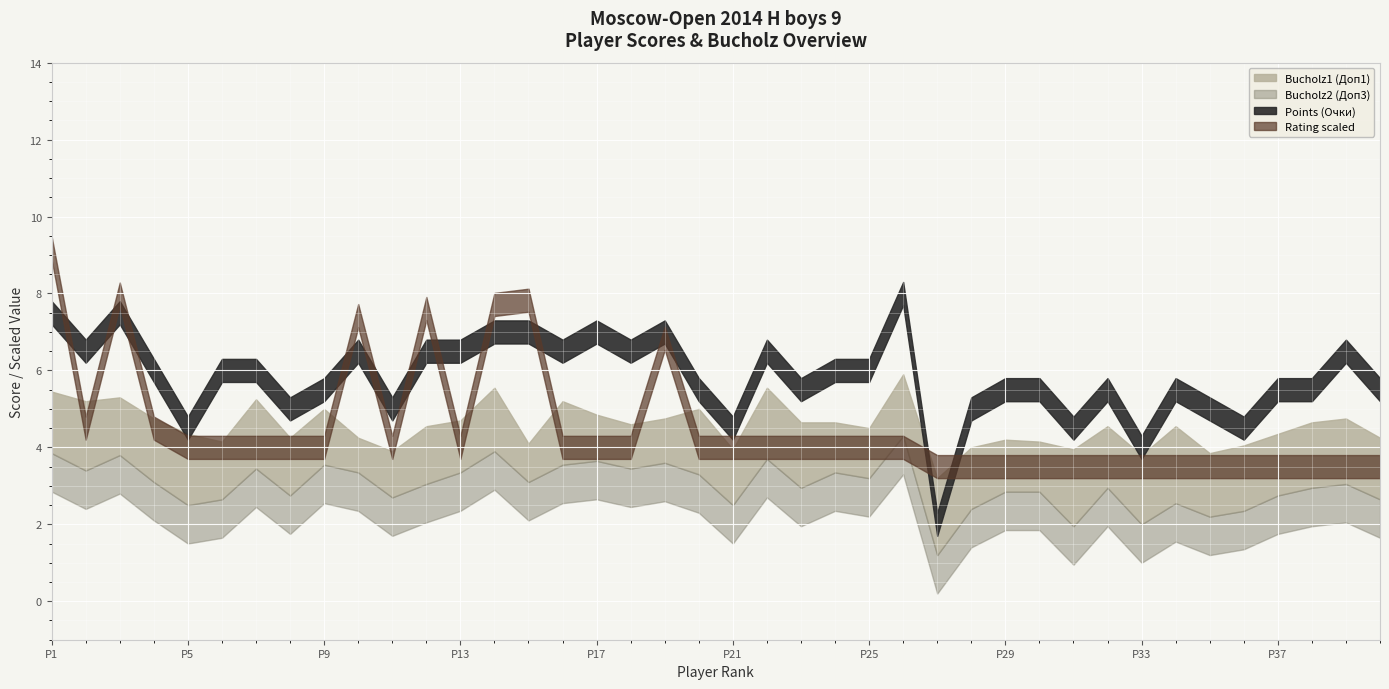

True or false: Rating (Рейт.) and Bucholz1 (Доп1) cross at least once.

False